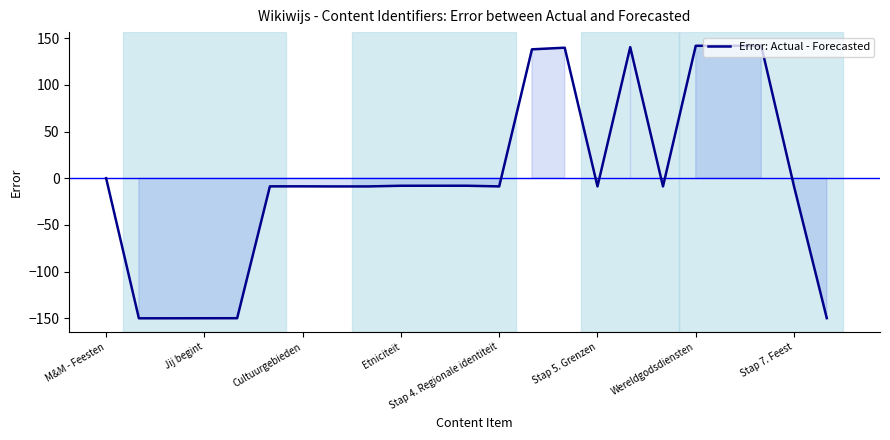

What is the minimum value shown in the chart?

-150.0